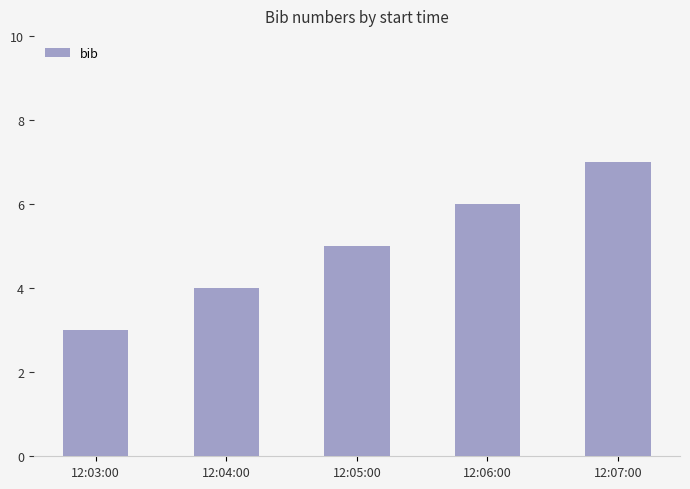

What is the greatest value displayed?

7